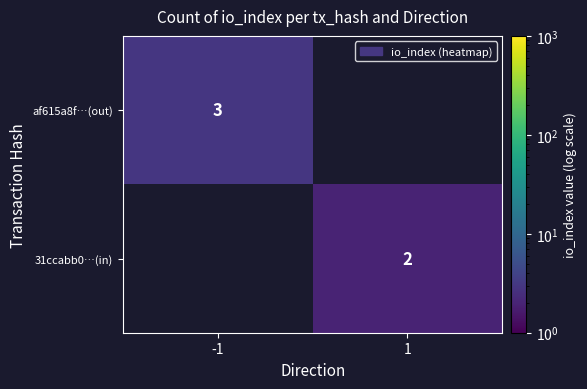

Which category has the lowest value across all series?

1